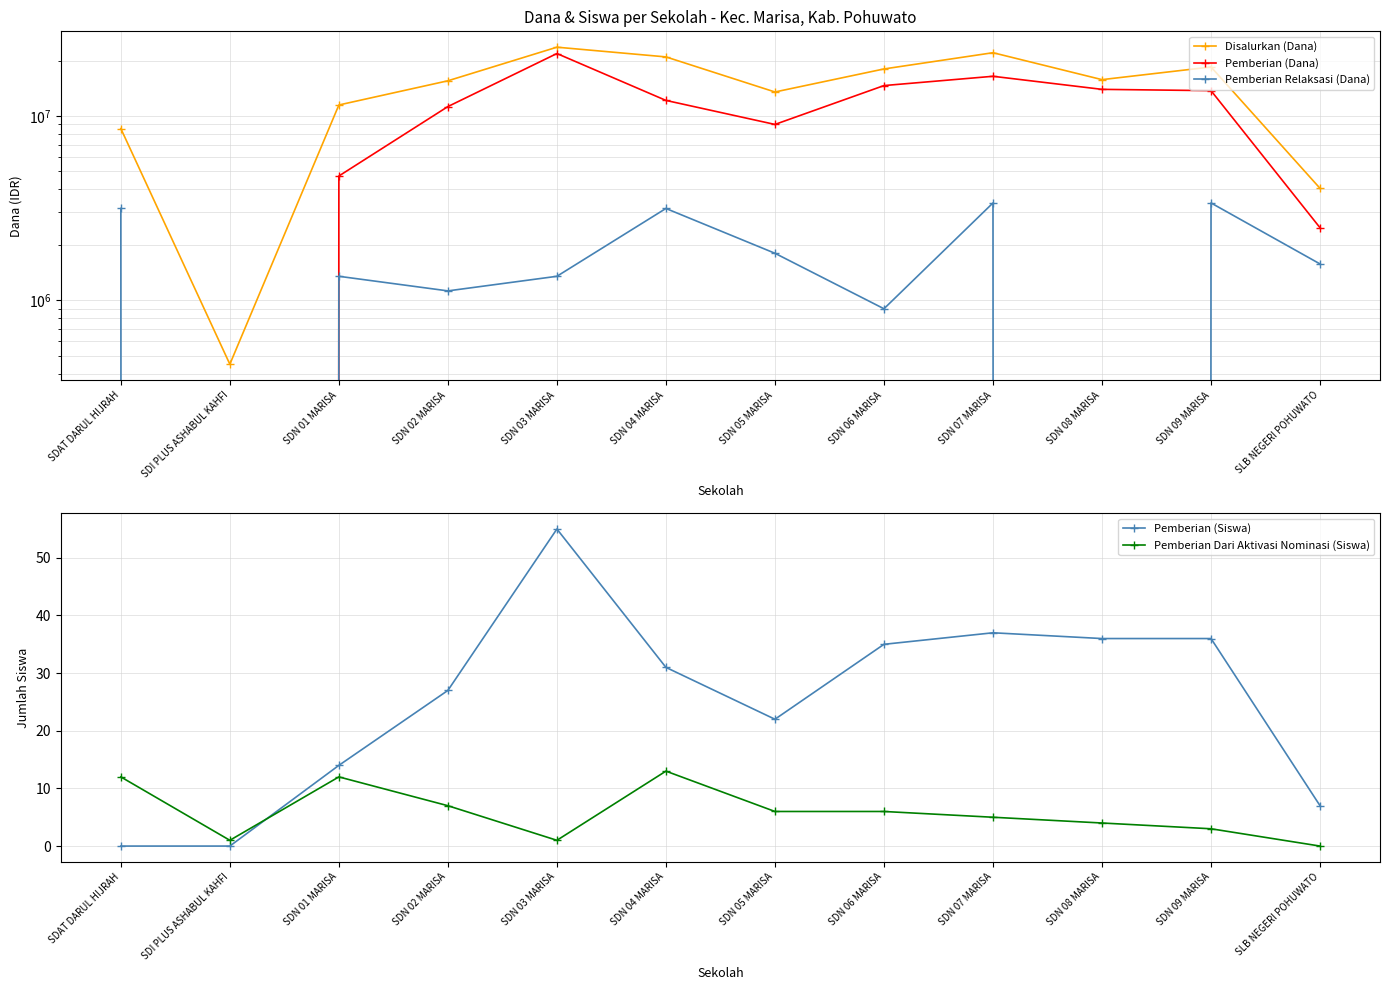

What is the label of the 10th point from the left?

SDN 08 MARISA